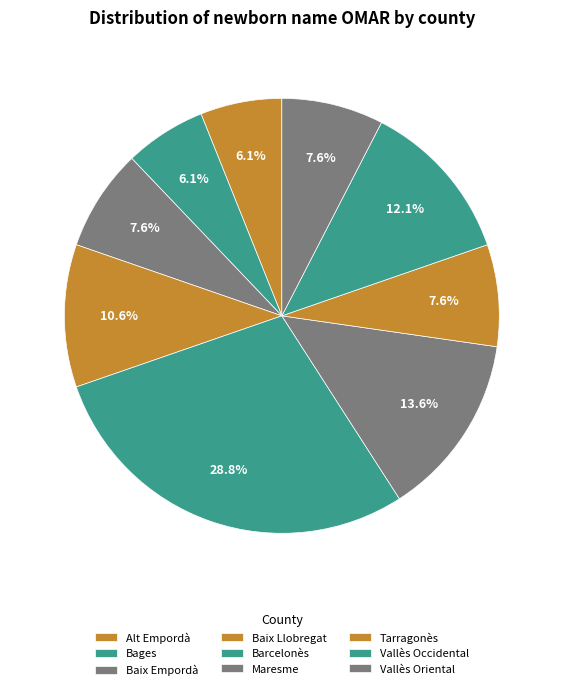

Count the number of slices in the pie.

9